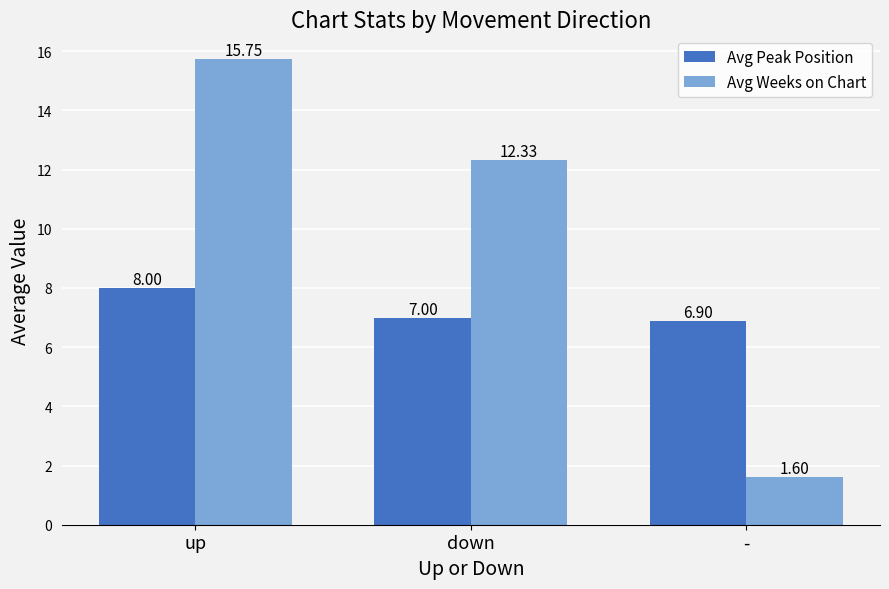

What is the maximum value shown in the chart?

15.8